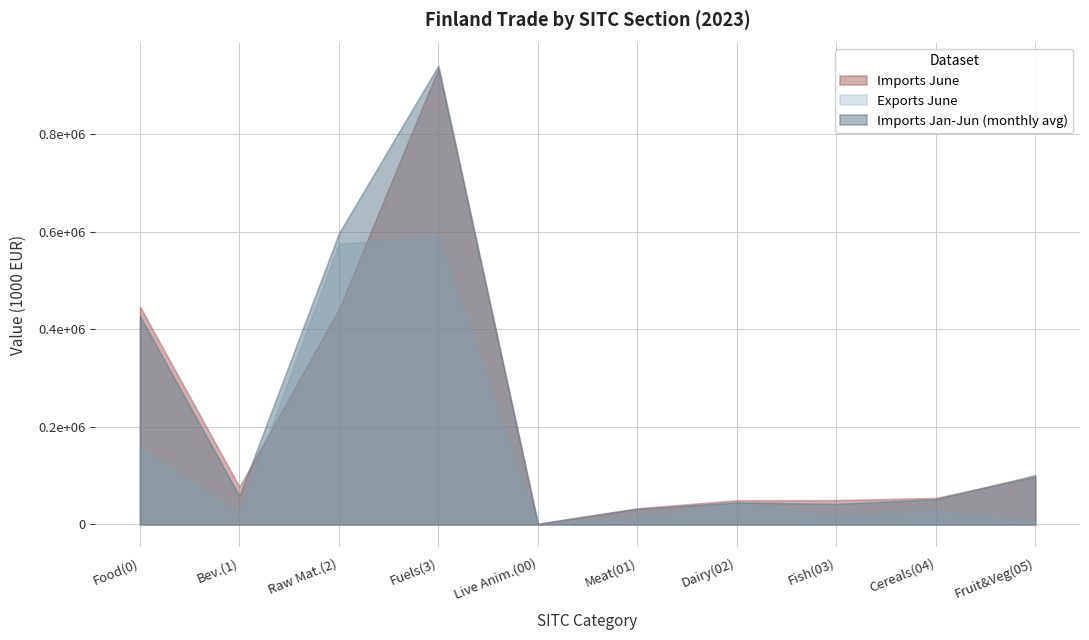

True or false: Exports June and Imports Jan-Jun intersect in this chart.

False